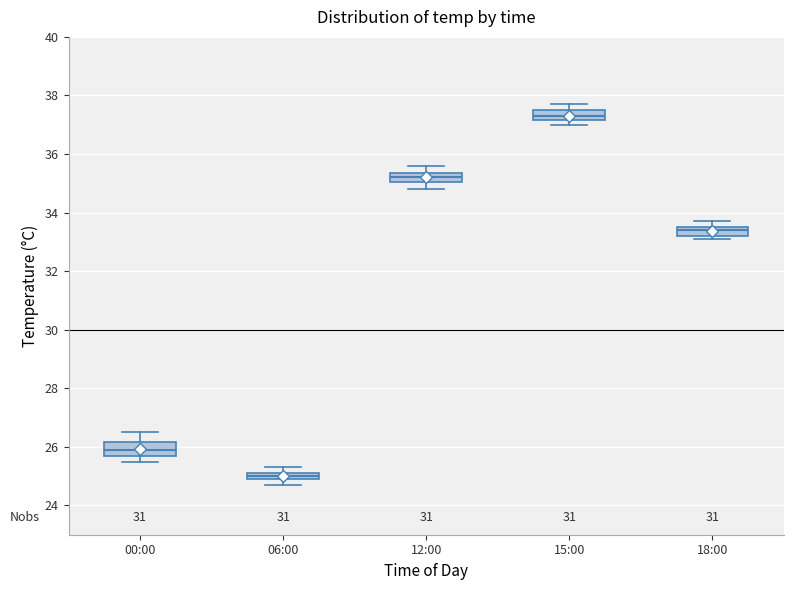

Where is the upper edge of the box for 06:00 on the y-axis? The values are not printed on the chart, so give them approximately, as read against the axis.

25.2